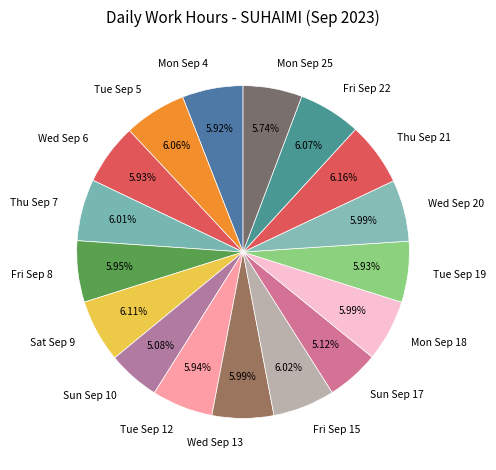

What percentage do Mon Sep 4 and Tue Sep 12 together represent?

11.9%